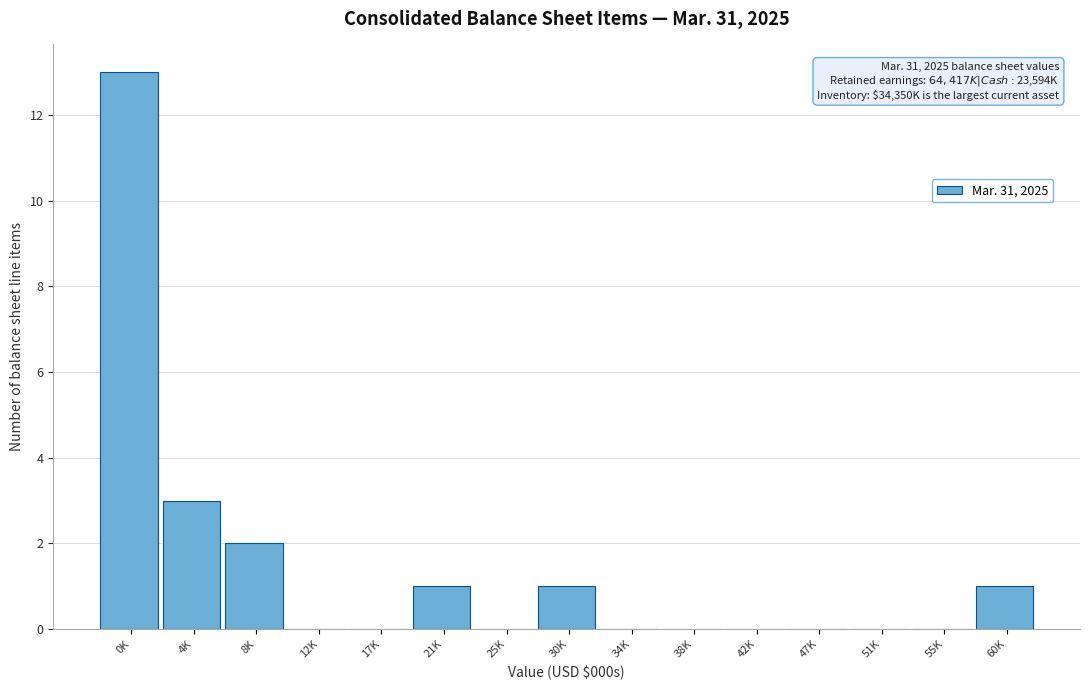

Reading right to left, transcribe all the data shown in this chart.

60K=1	55K=0	51K=0	47K=0	42K=0	38K=0	34K=0	30K=1	25K=0	21K=1	17K=0	12K=0	8K=2	4K=3	0K=13